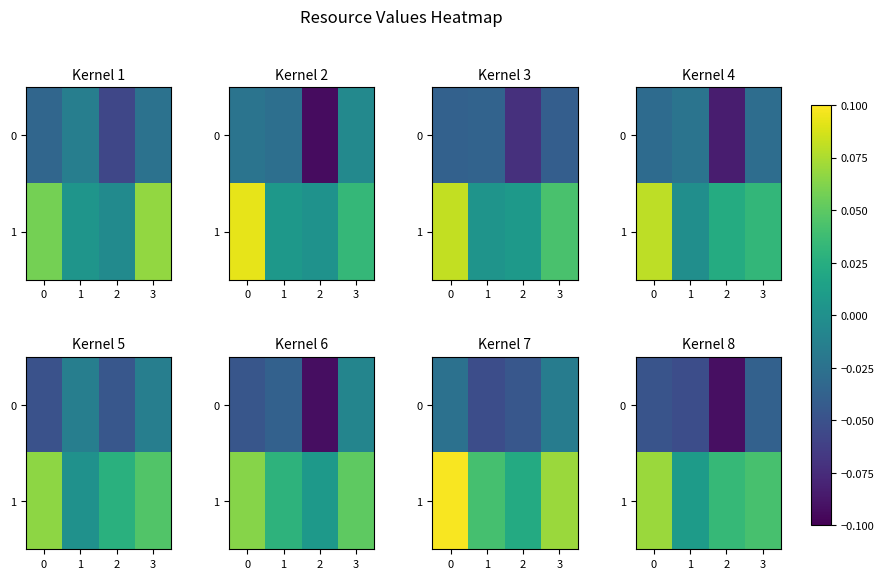

List the series in order of their overall mean, highest first.

1, 0